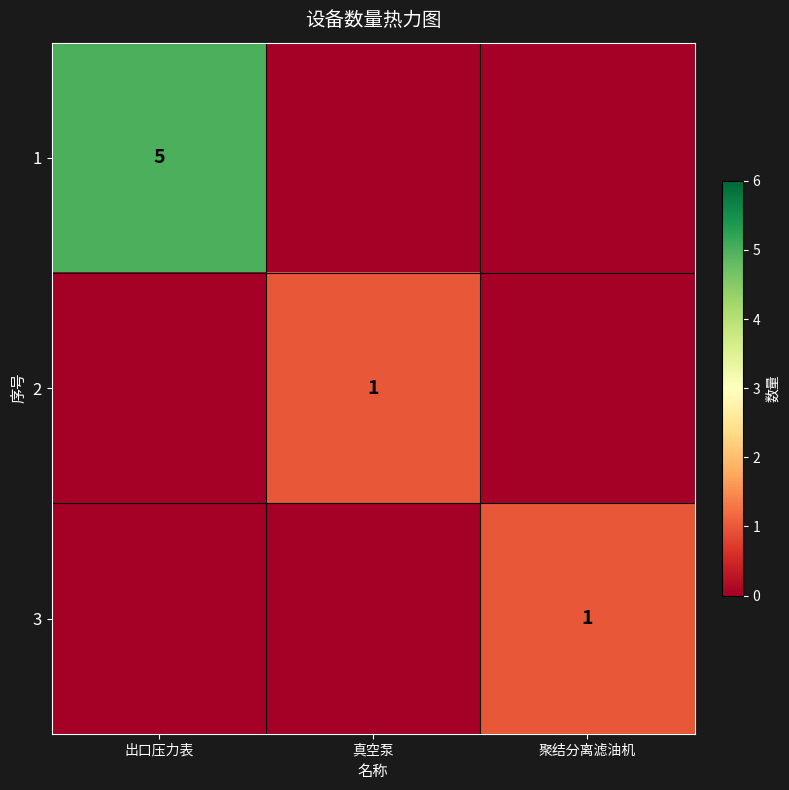

Is the value of 1 at 出口压力表 greater than the value of 3 at 聚结分离滤油机?

Yes